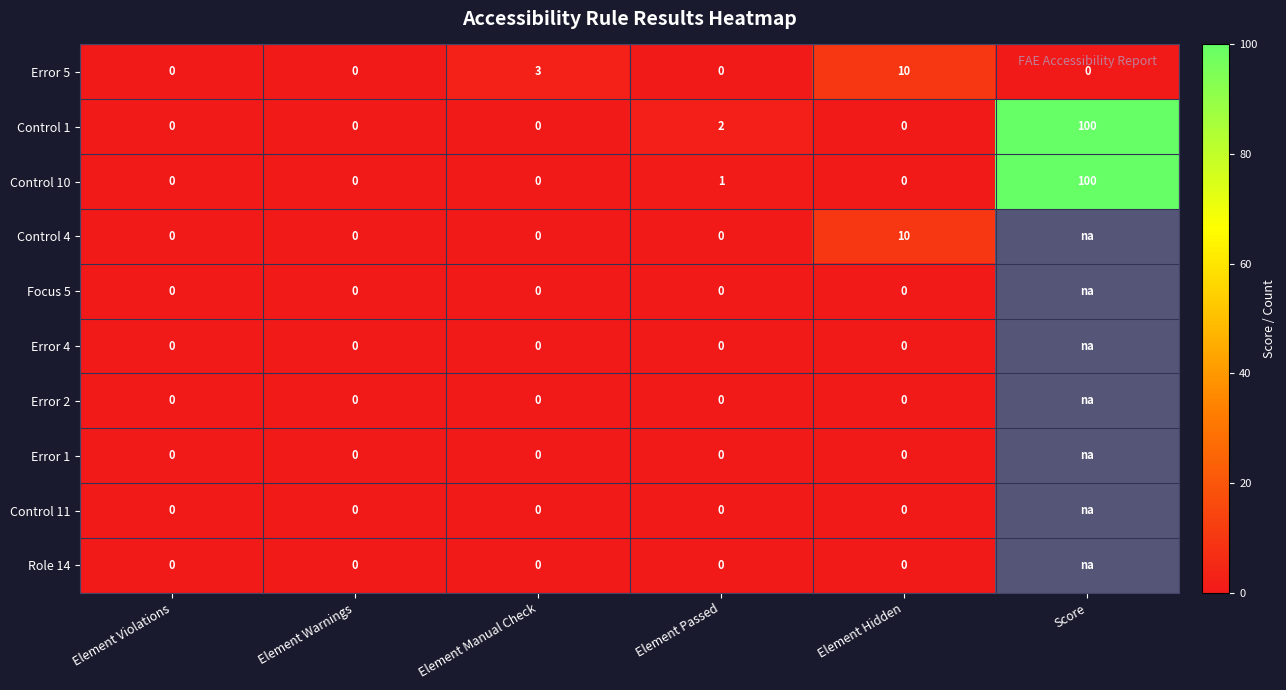

Count the number of data series in this chart.

10